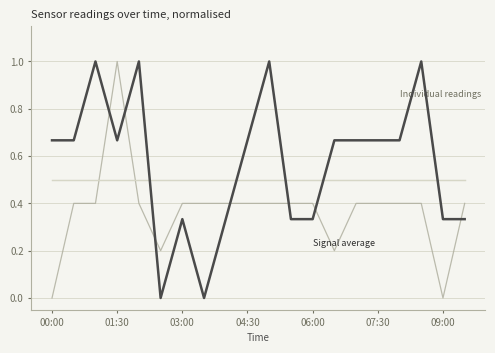

Is this an area chart (filled region under the line)?

No